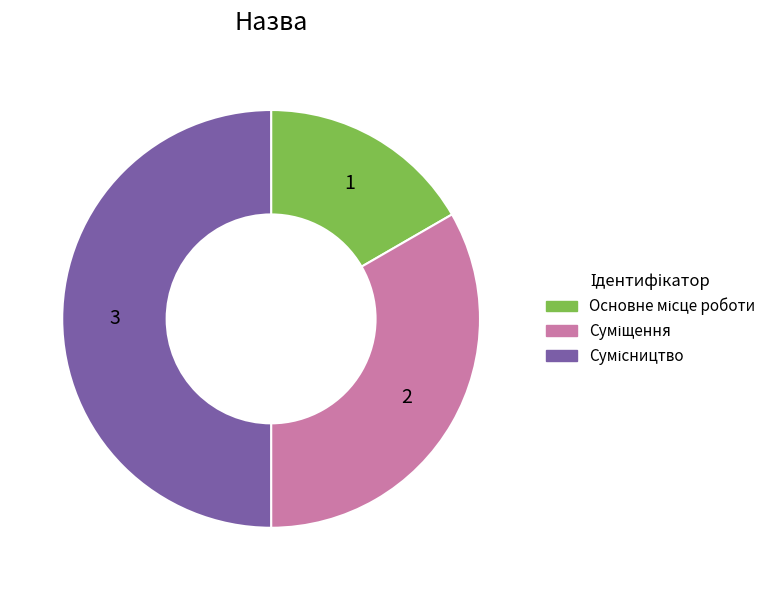

Count the number of slices in the pie.

3